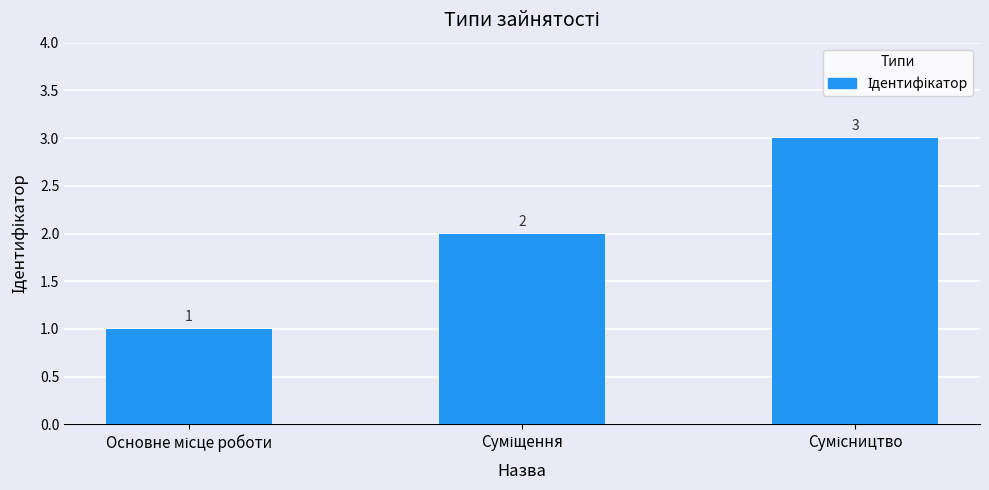

How many values are between 1 and 3?

3